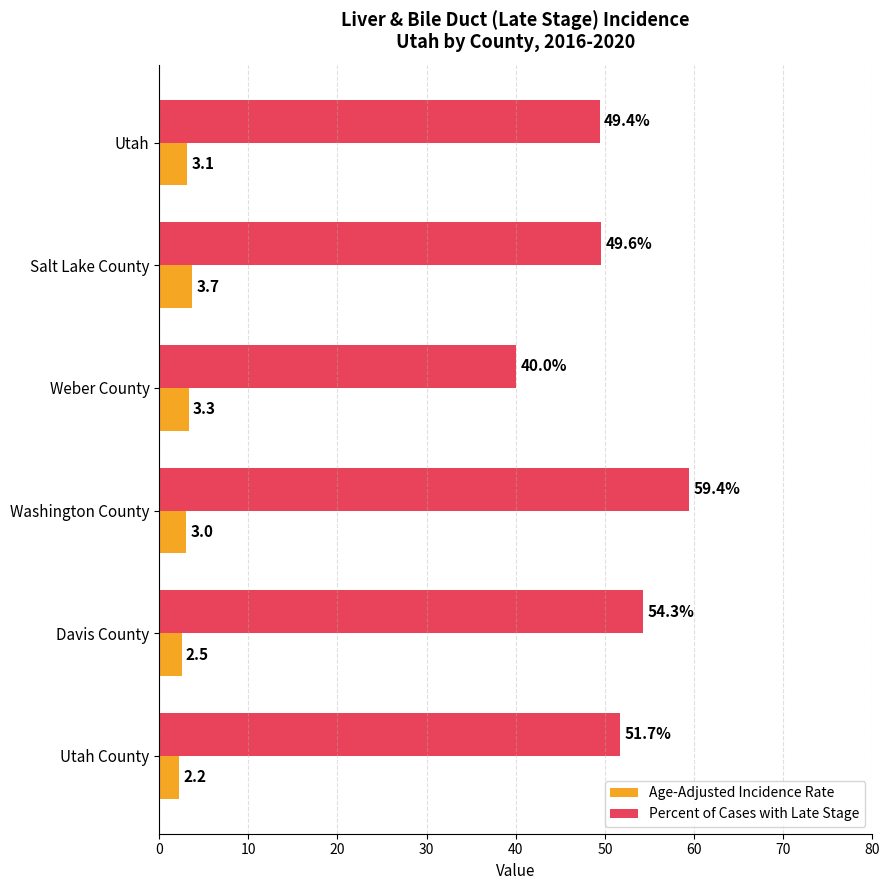

What is the greatest value displayed?

59.4